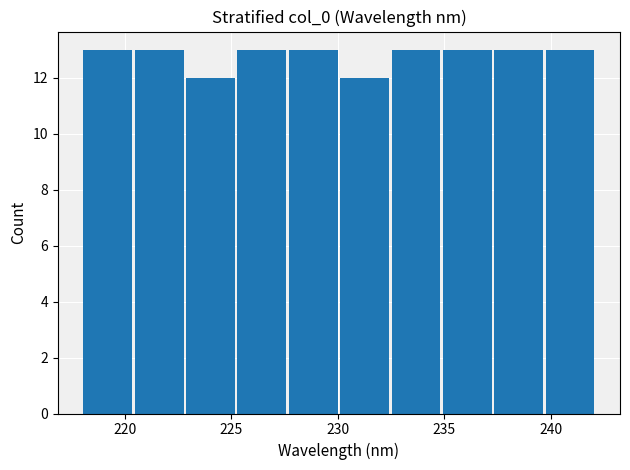

Reading left to right, list every bar in this chart as the range it spans on the x-axis followed by its height. Neither the bar edges nor the heights are printed on the chart, so give them approximately, as read against the axes.

218.0 to 220.5: 13
220.5 to 223.0: 13
223.0 to 225.5: 12
225.5 to 227.5: 13
227.5 to 230.0: 13
230.0 to 232.5: 12
232.5 to 235.0: 13
235.0 to 237.5: 13
237.5 to 240.0: 13
240.0 to 242.0: 13